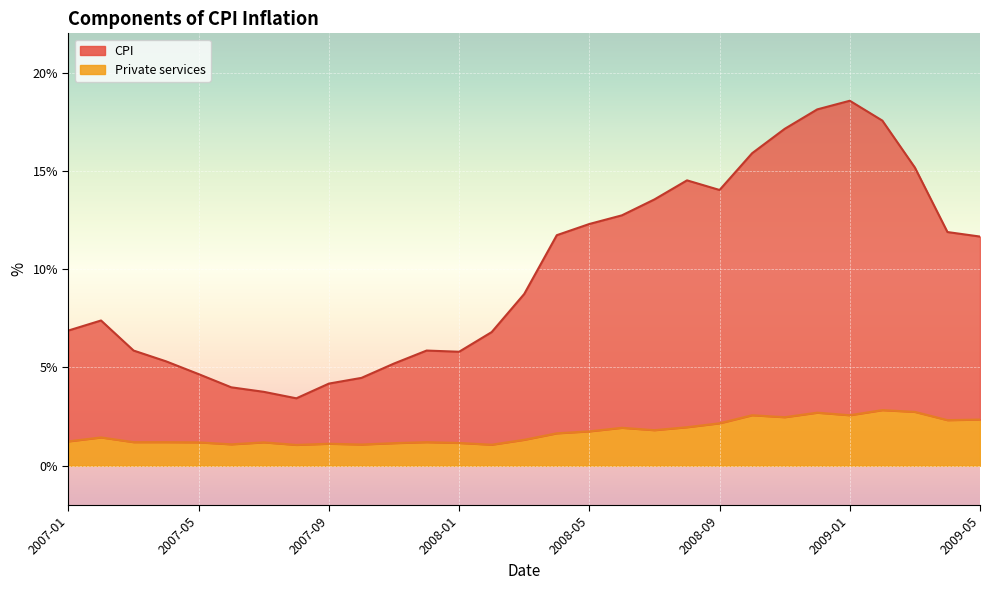

Does the chart display data point markers on the line(s)?

No